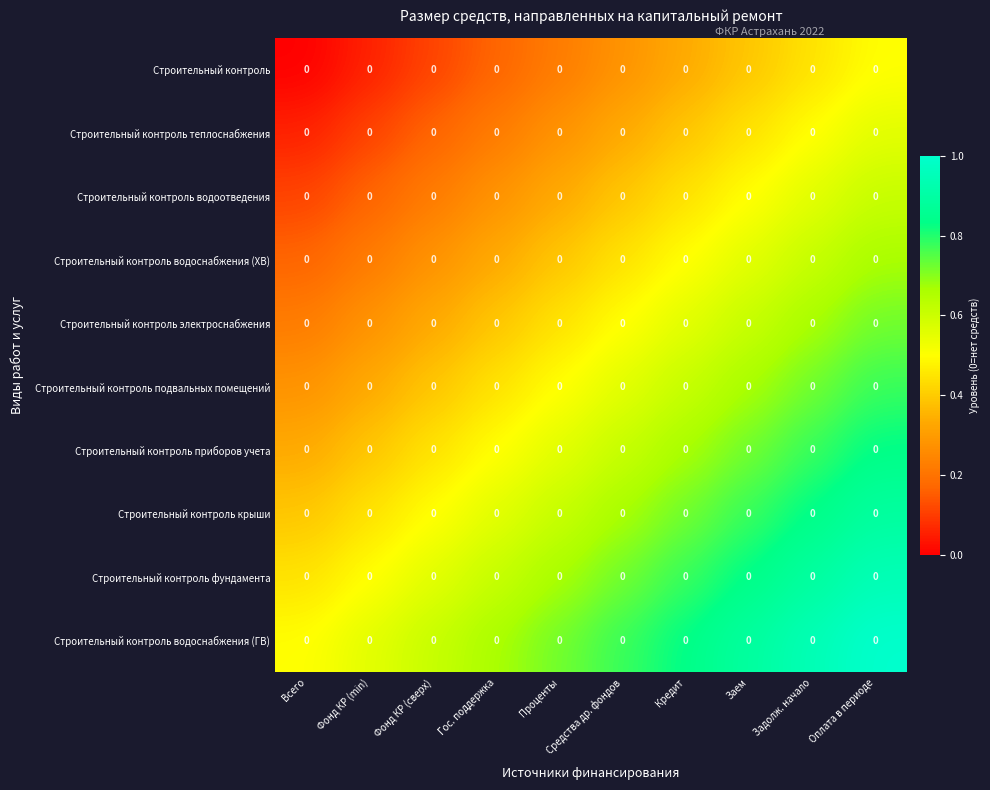

How many Строительный контроль водоснабжения (ХВ) values are between 0 and 1?

10